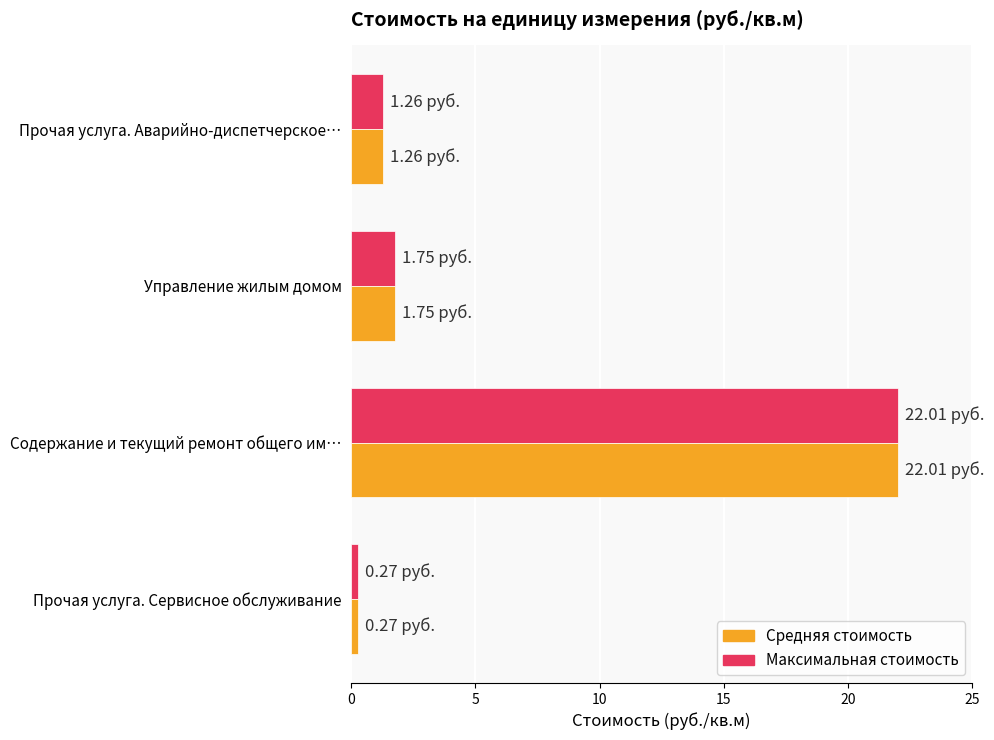

What is the maximum value shown in the chart?

22.0